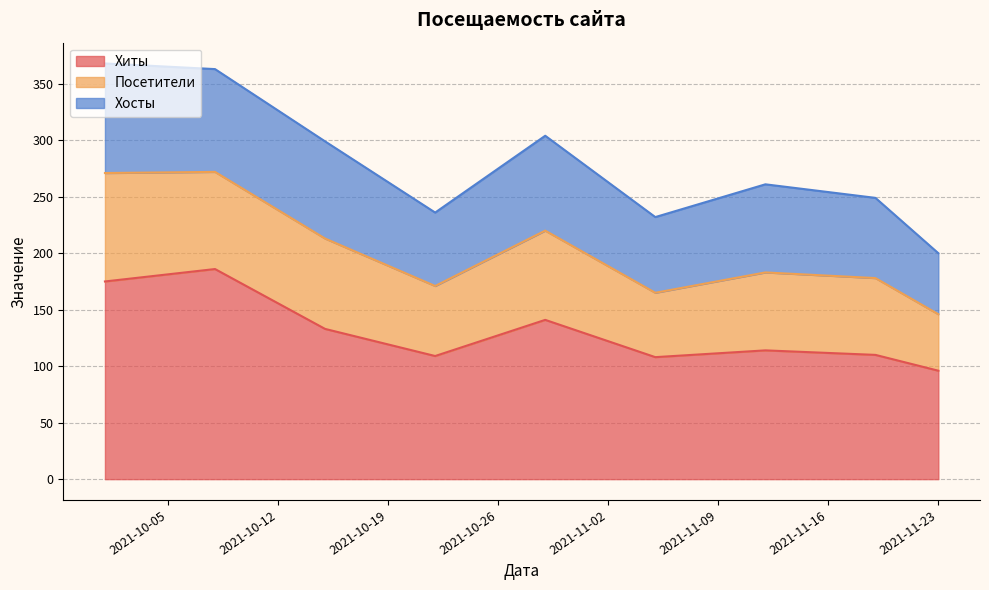

Which category has the lowest value across all series?

2021-11-23